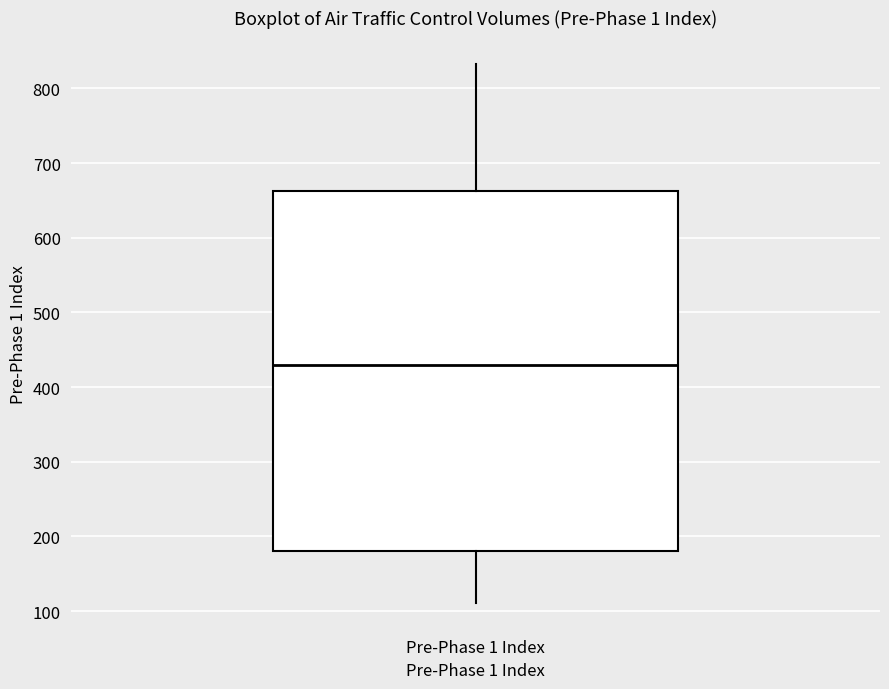

Where does the median line of the box for Pre-Phase 1 Index sit on the y-axis? The values are not printed on the chart, so give them approximately, as read against the axis.

430